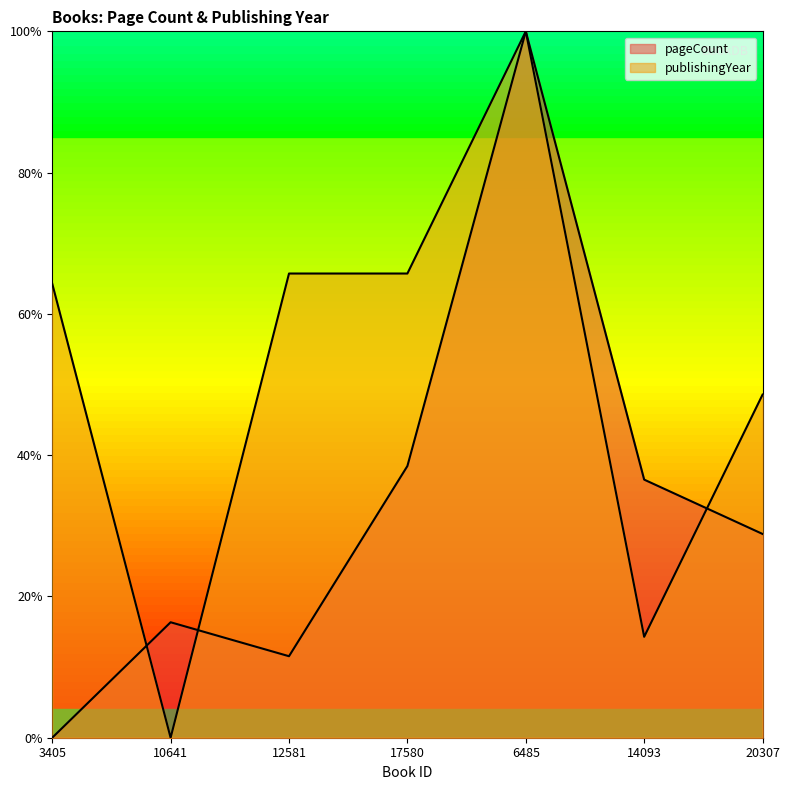

What is the label of the 1st point from the left?

3405